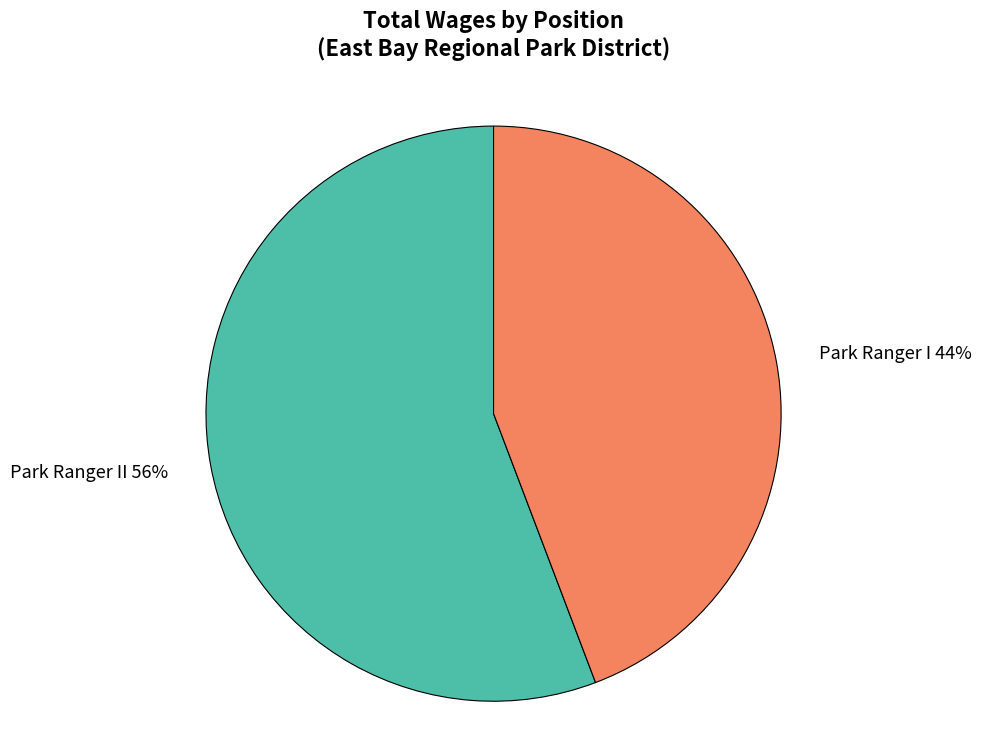

True or false: Park Ranger II accounts for 56% of the total.

True